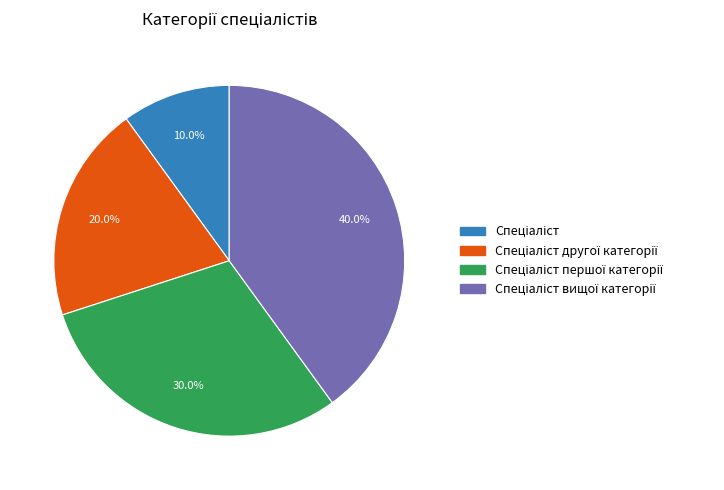

Is there any slice that represents more than half of the pie?

No